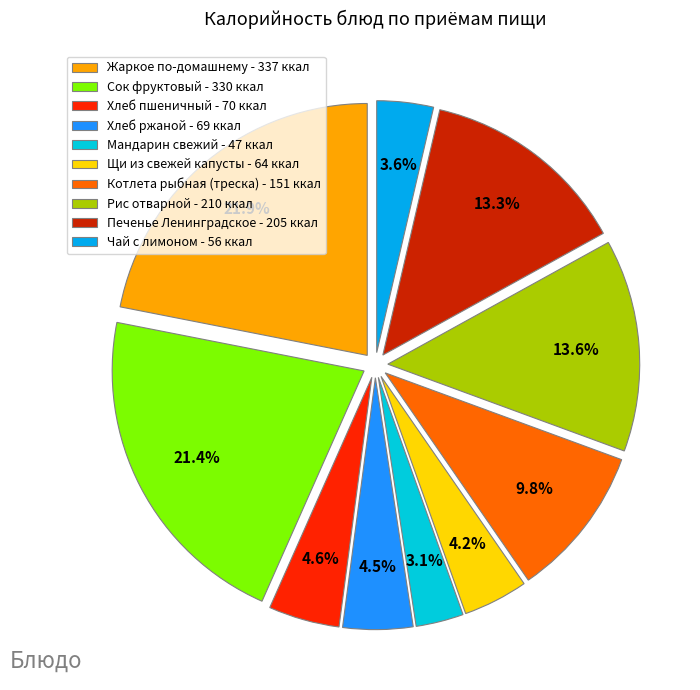

How many segments does this pie chart have?

10